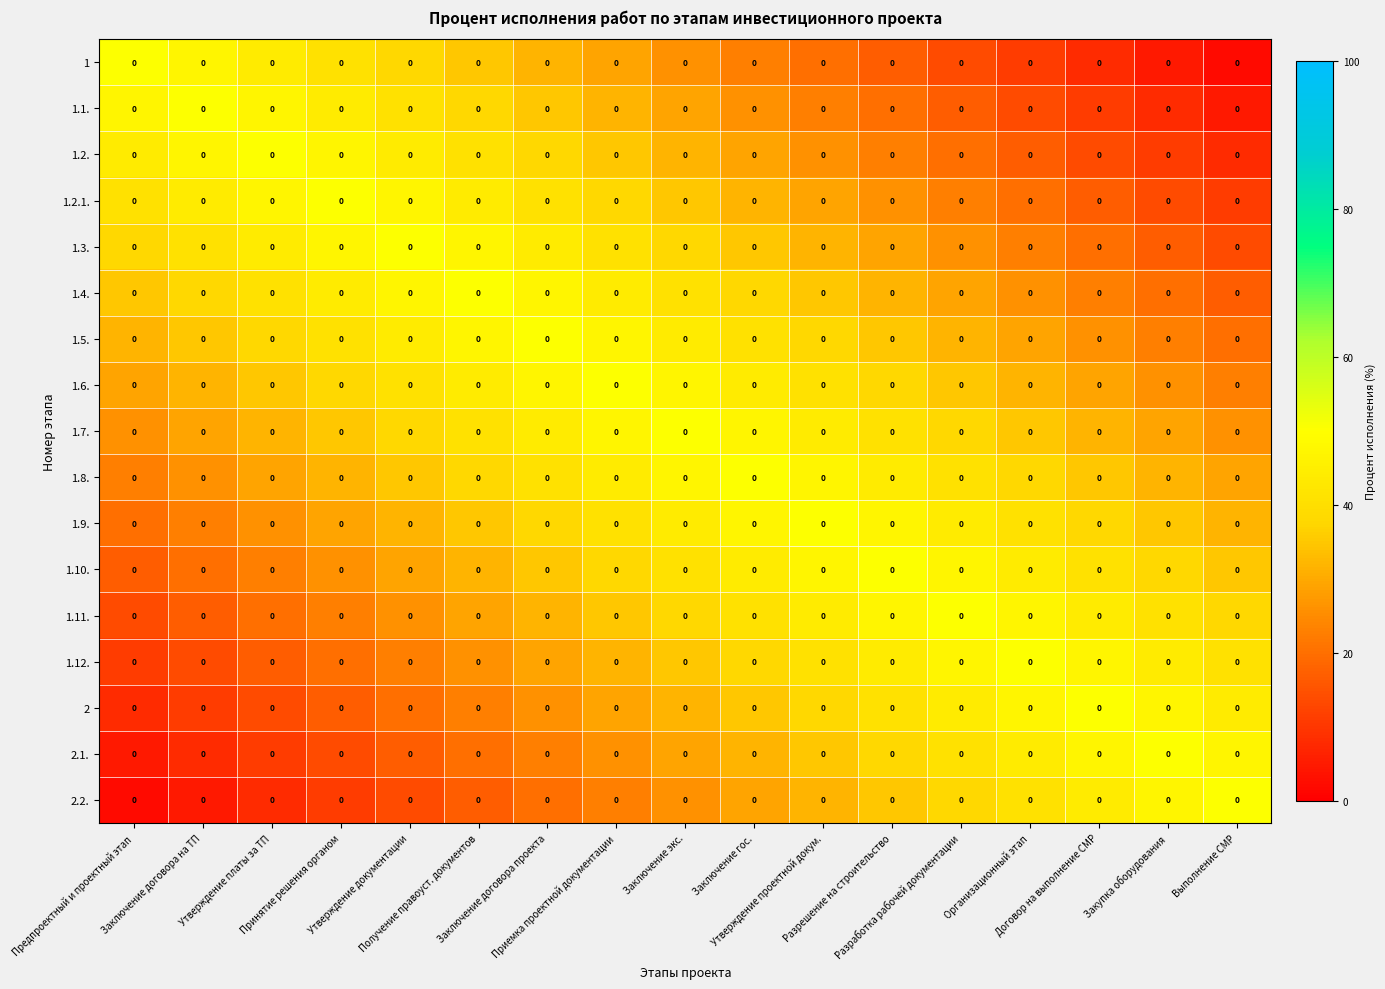

List the series in order of their peak value, highest first.

1, 1.1., 1.2., 1.2.1., 1.3., 1.4., 1.5., 1.6., 1.7., 1.8., 1.9., 1.10., 1.11., 1.12., 2, 2.1., 2.2.